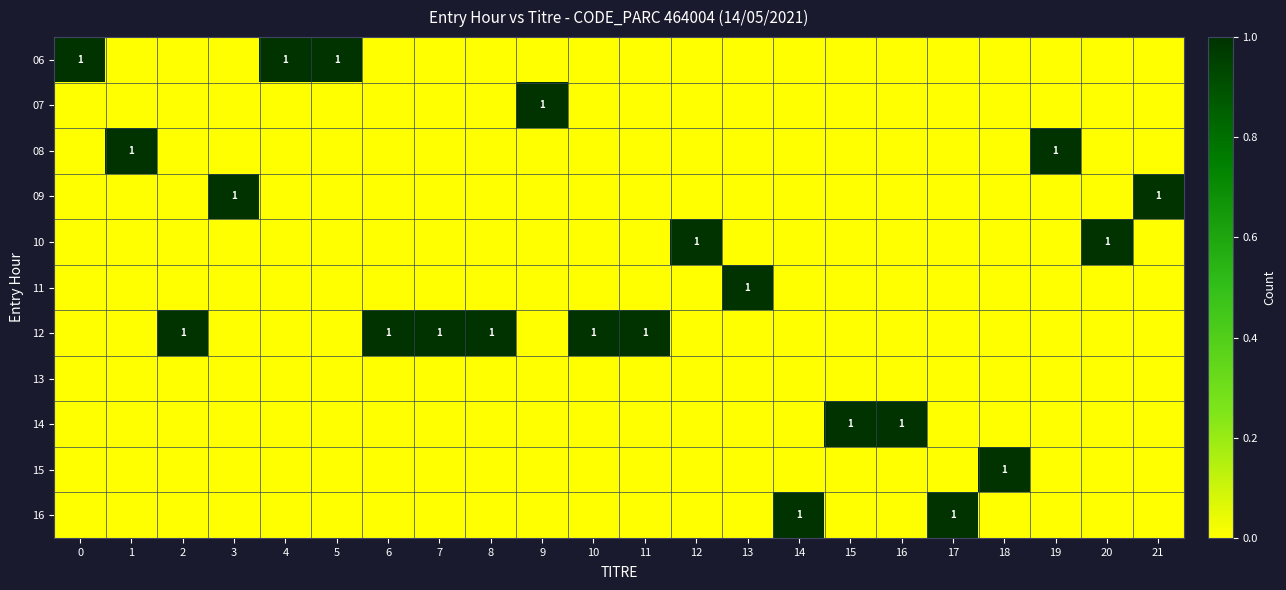

Is it true that 09 equals 2 at 3?

False